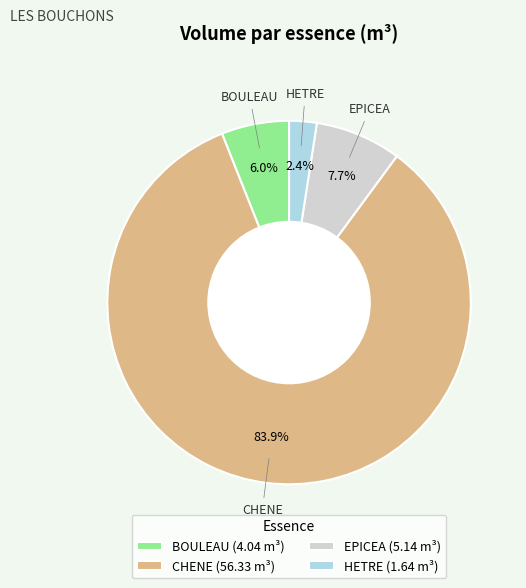

To the nearest percent, what is the average slice percentage?

25%